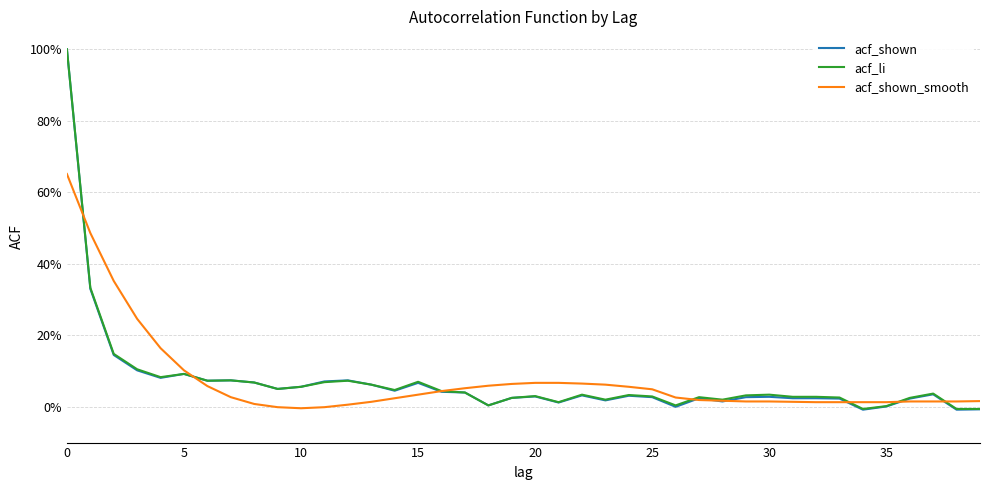

Which series has the widest spread of values?

acf_shown